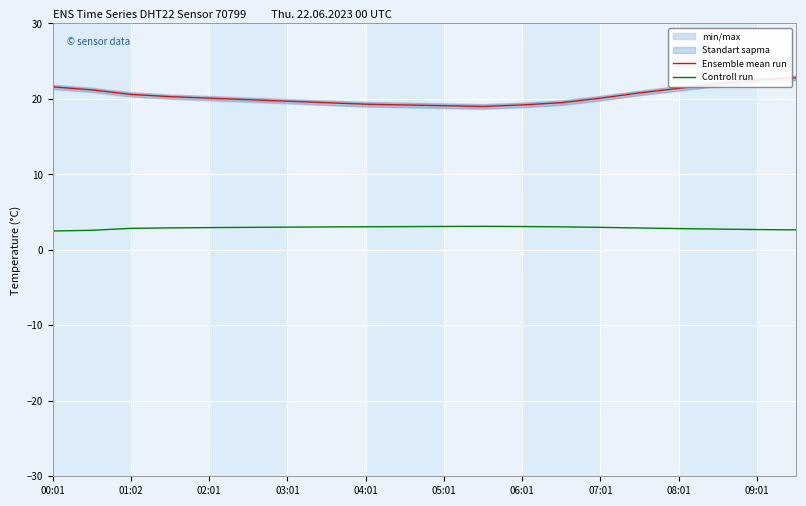

Reading left to right, extract all data points from this chart.

Ensemble mean run: 21.6	21.2	20.6	20.3	20.1	19.9	19.7	19.5	19.3	19.2	19.1	19.0	19.2	19.5	20.1	20.8	21.4	22.0	22.5	22.8
Controll run: 2.5	2.6	2.8	2.9	3.0	3.0	3.0	3.0	3.1	3.1	3.1	3.1	3.1	3.1	3.0	2.9	2.8	2.8	2.7	2.7